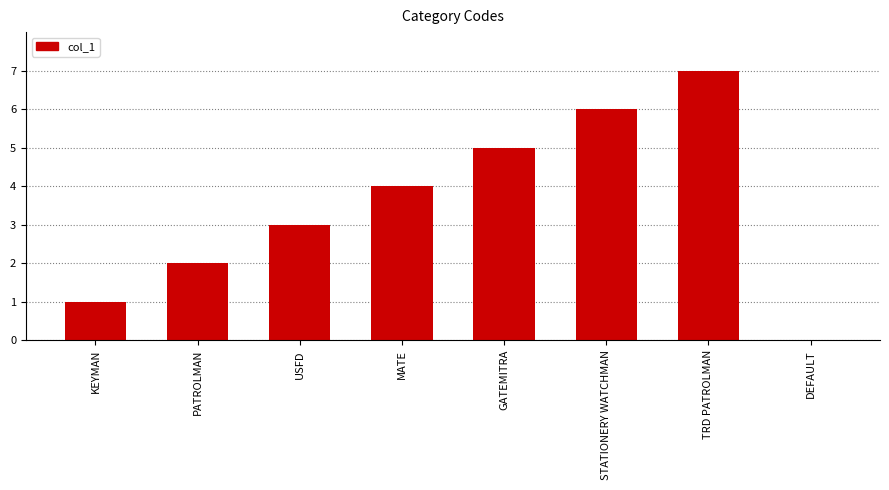

At which label is the value closest to 3?

USFD